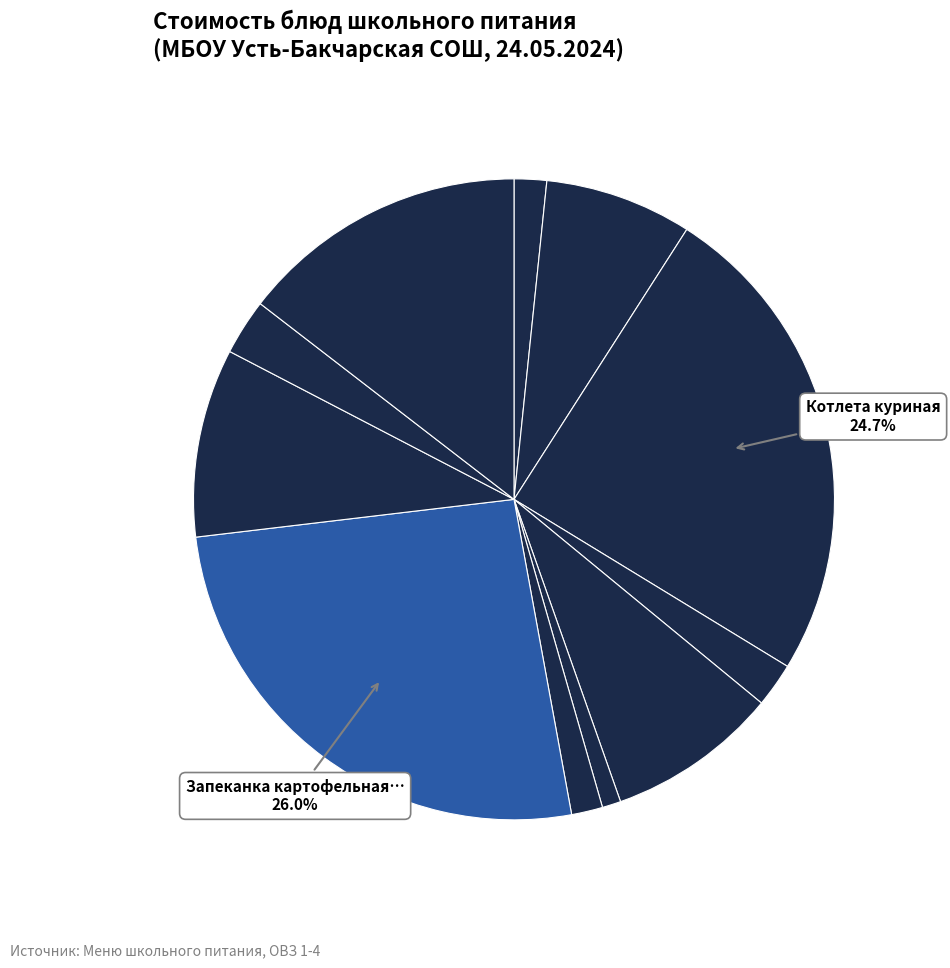

How many slices are in this pie chart?

11